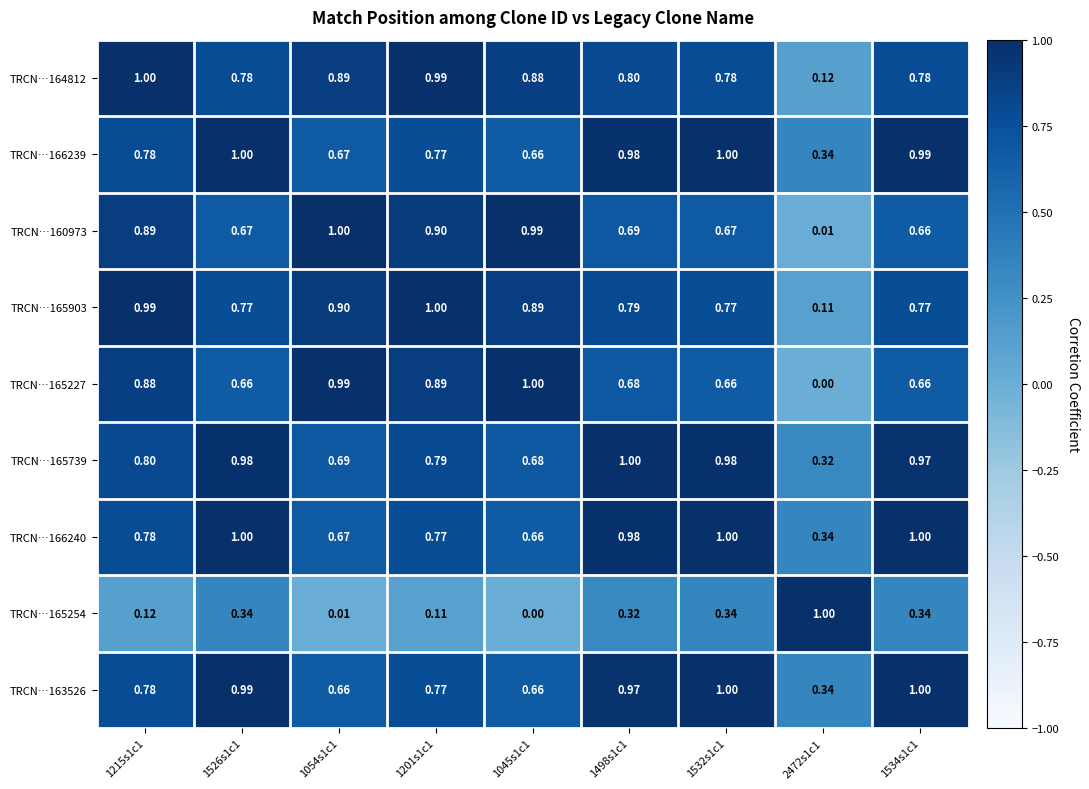

Is the value of TRCN…166240 at 1201s1c1 greater than the value of TRCN…165254 at 2472s1c1?

No